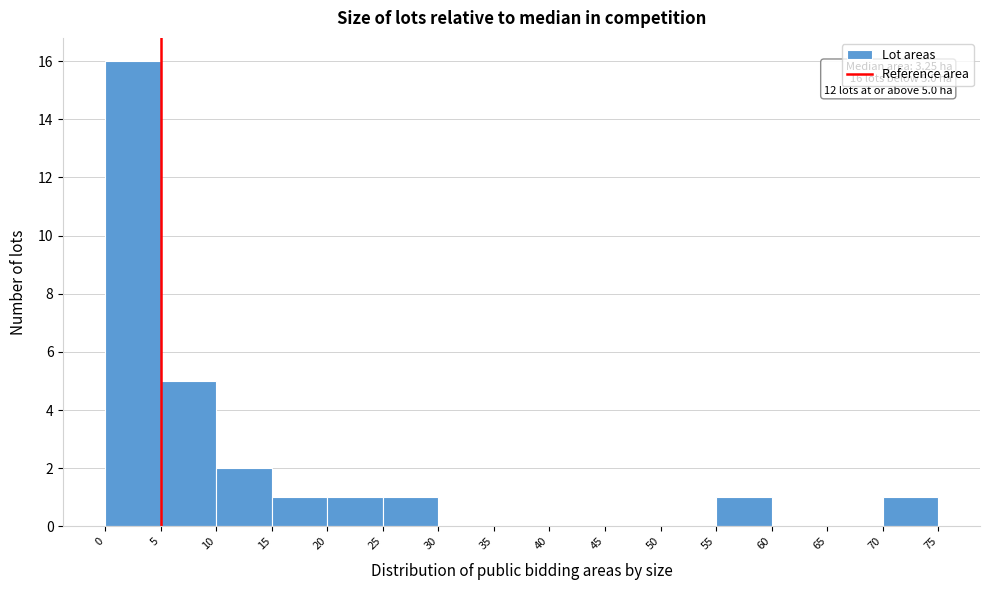

Over which range of the x-axis is the bar tallest?

0 to 5